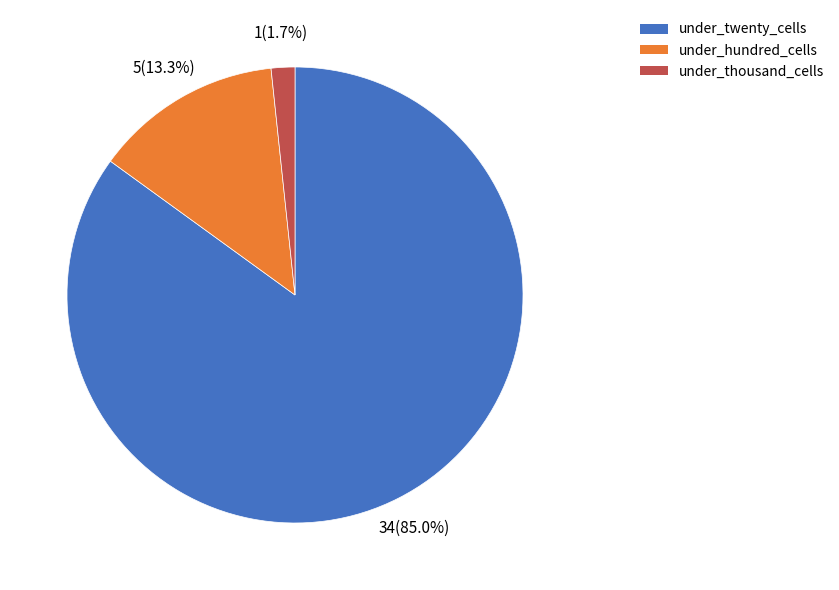

Between under_twenty_cells and under_hundred_cells, which is larger?

under_twenty_cells